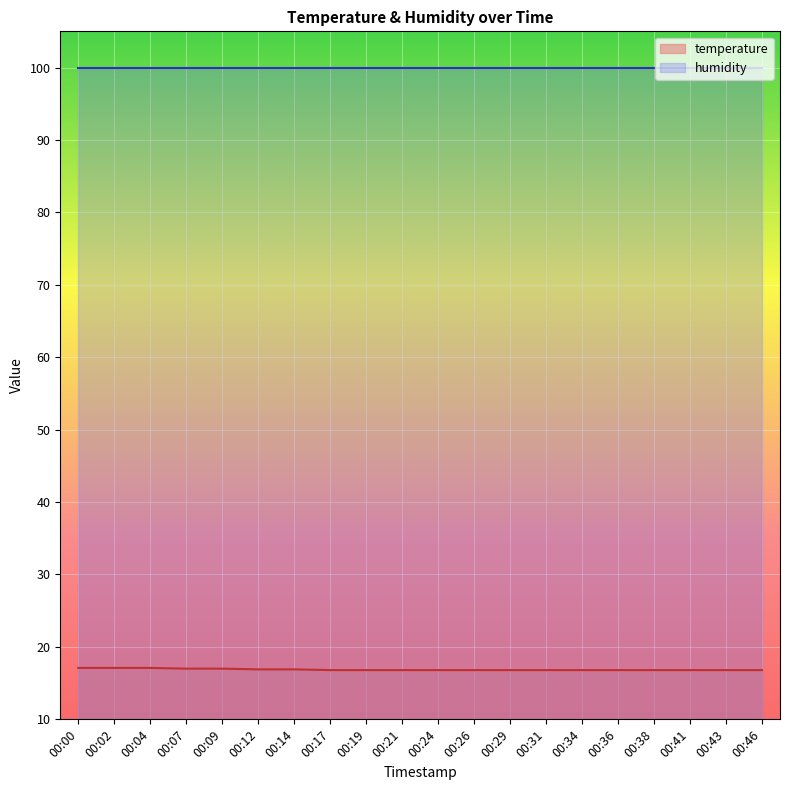

Is it true that the value at 00:17 is 16.8?

True